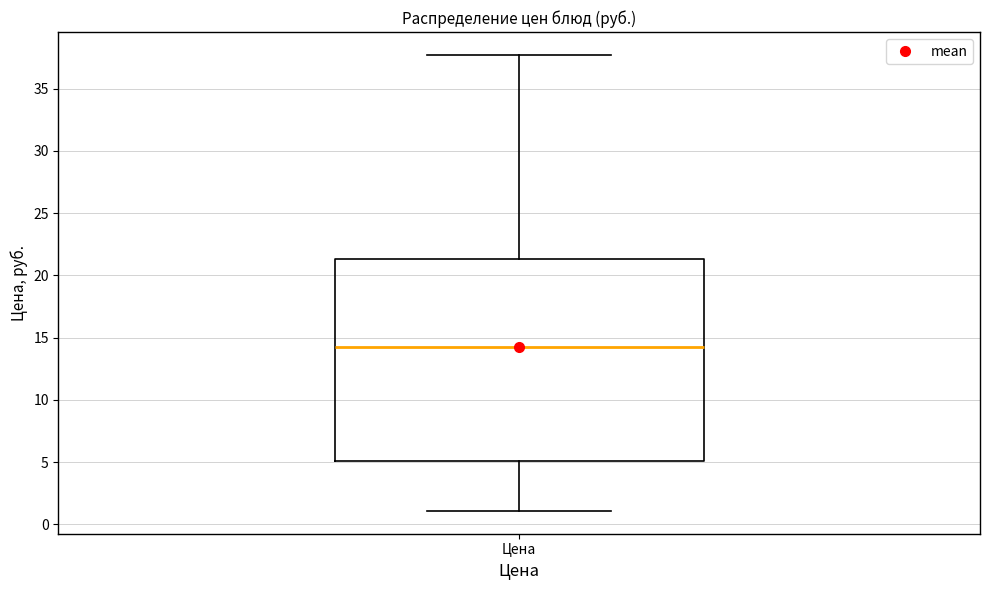

Where does the median line of the box for Цена sit on the y-axis? The values are not printed on the chart, so give them approximately, as read against the axis.

14.0